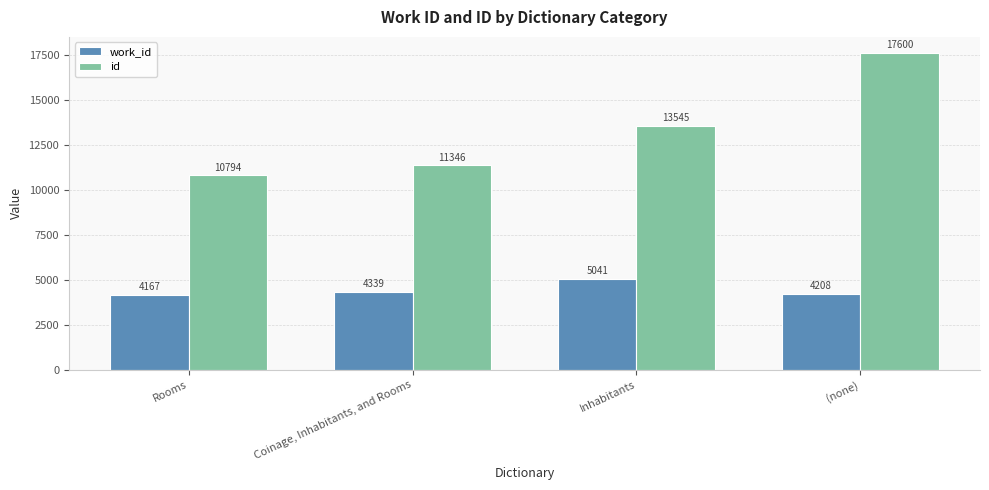

Reading left to right, what are all the values shown in this chart?

work_id: Rooms=4167	Coinage, Inhabitants, and Rooms=4339	Inhabitants=5041	(none)=4208
id: Rooms=10794	Coinage, Inhabitants, and Rooms=11346	Inhabitants=13545	(none)=17600